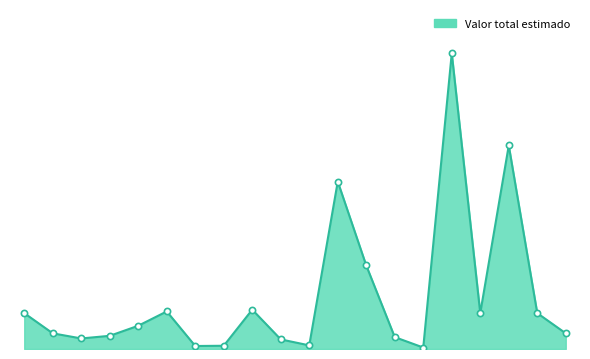

Is this an area chart (filled region under the line)?

Yes